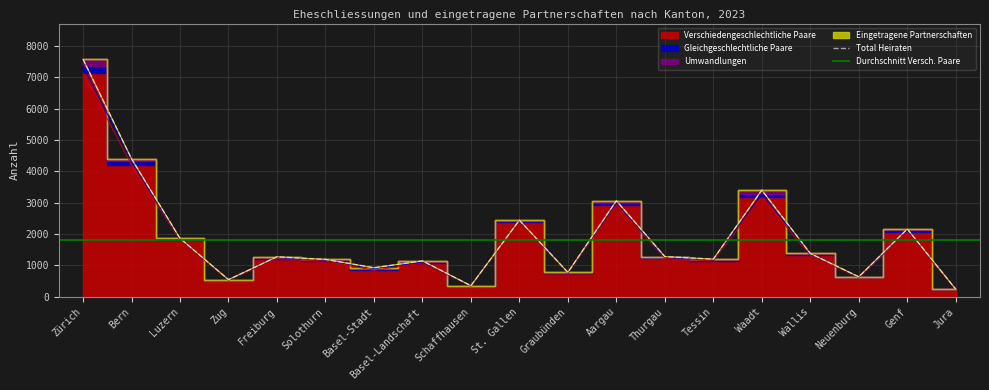

What is the difference between the maximum and second lowest values in the Verschiedengeschlechtliche Paare series?

6784